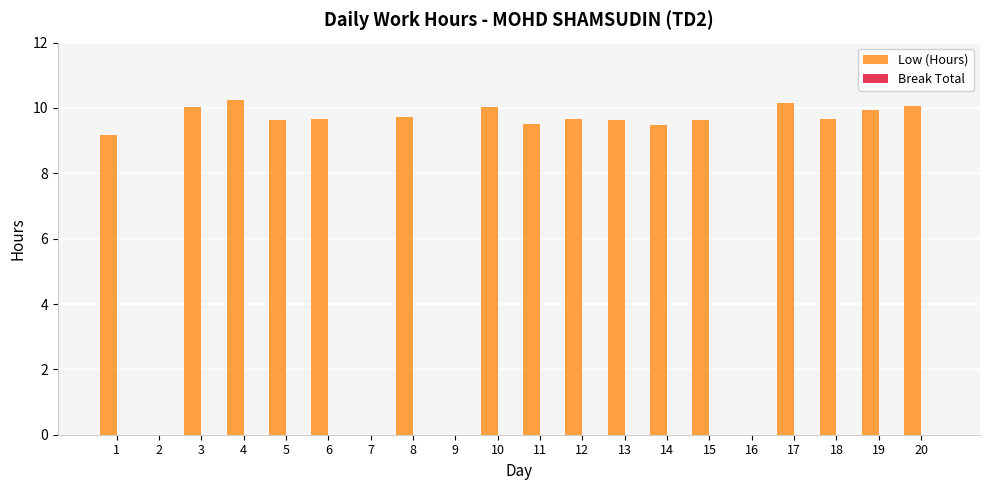

What is the sum of the values at 1 and 16?

9.2